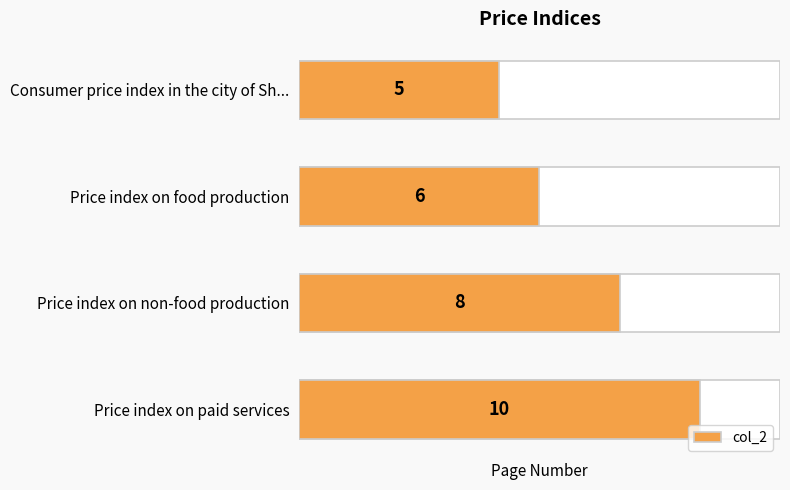

What is the sum of the values at Price index on food production and Consumer price index in the city of Sh...?

11